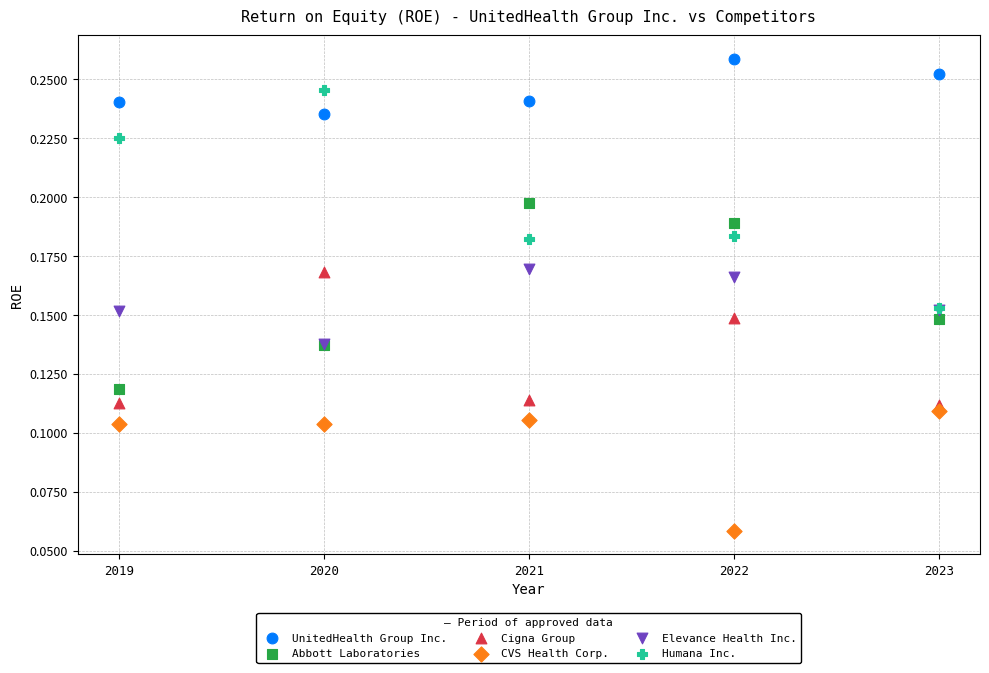

What are all the series names shown in the legend?

UnitedHealth Group Inc., Abbott Laboratories, Cigna Group, CVS Health Corp., Elevance Health Inc., Humana Inc.